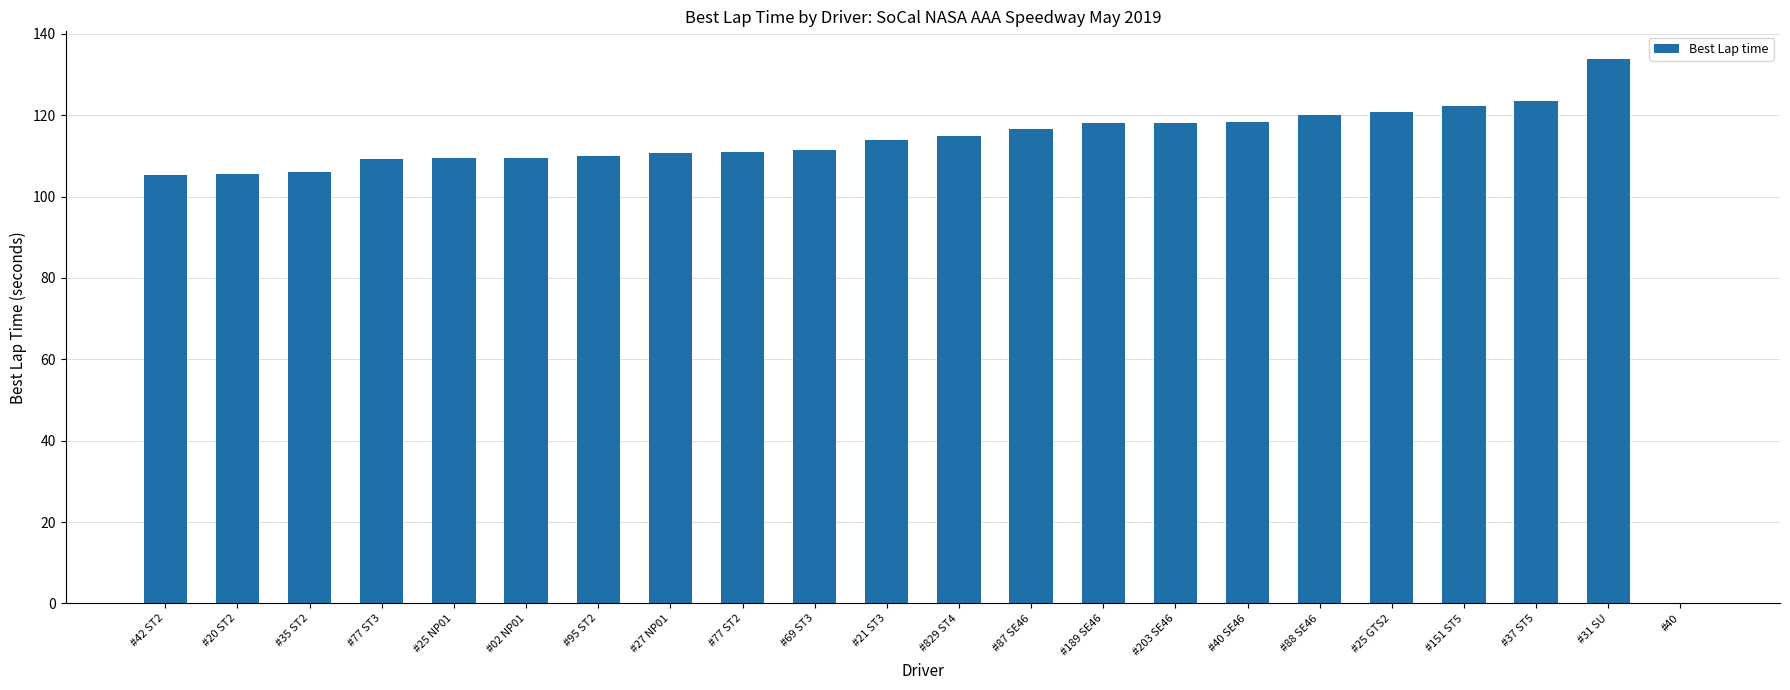

Count the number of categories in the chart.

22